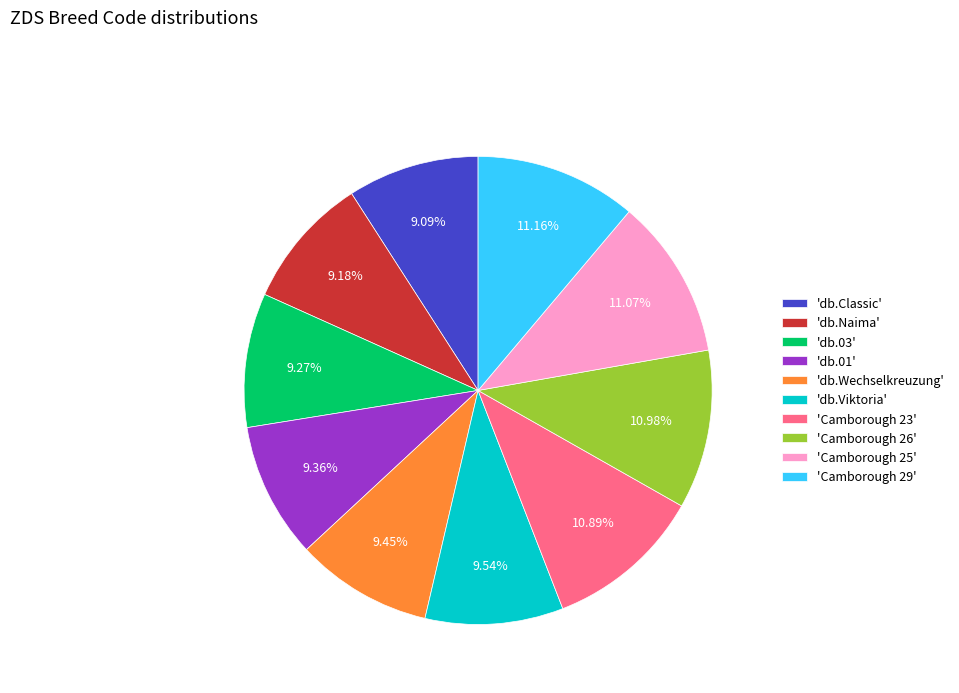

What is the ratio of the value at 'db.Classic' to the value at 'db.Wechselkreuzung'?

1.0